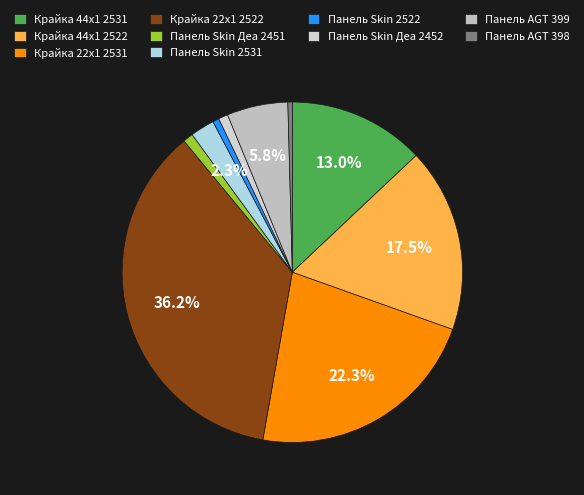

Is there any slice that represents more than half of the pie?

No